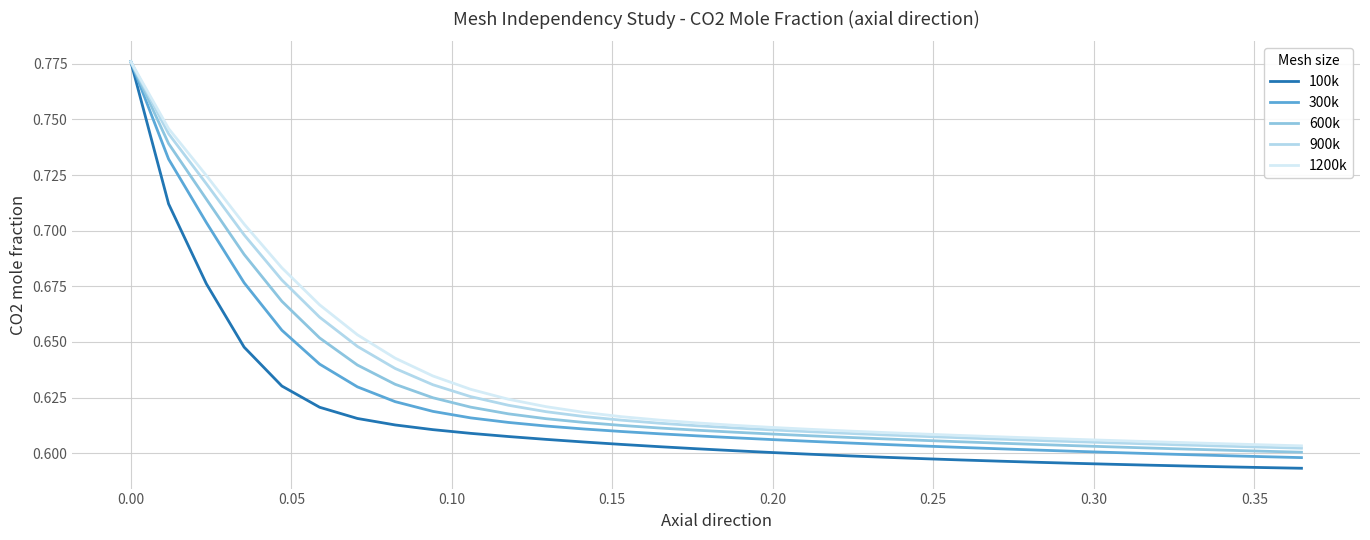

Which series has the widest spread of values?

100k